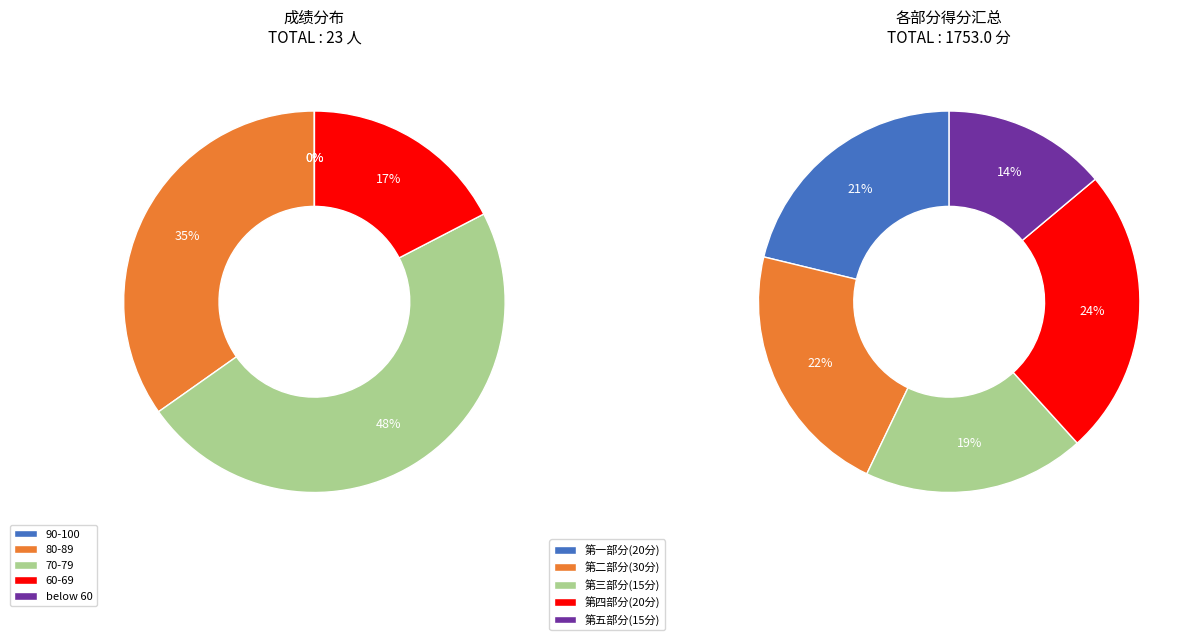

The 康妍惠 slice represents 20% of the pie. True or false?

False